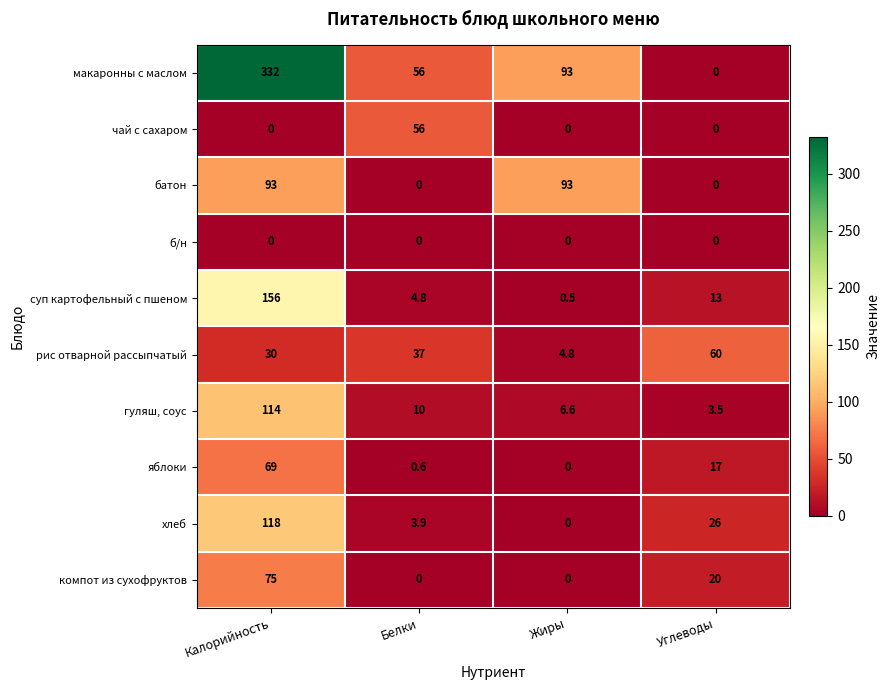

True or false: суп картофельный с пшеном has a value of 71.8 at Калорийность.

False